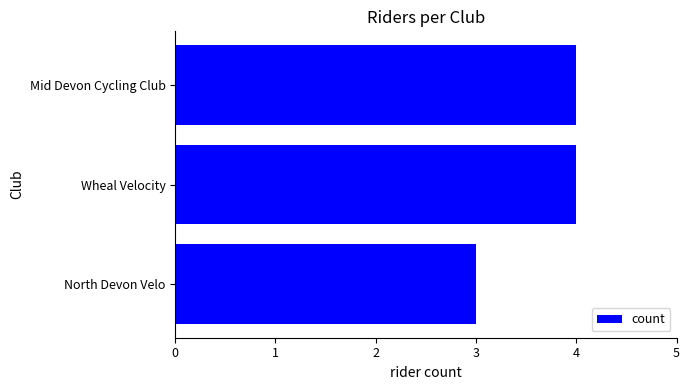

What is the smallest value displayed?

3